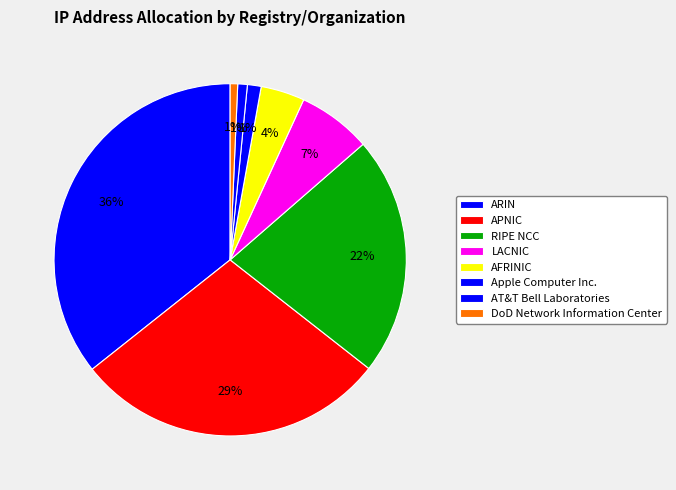

To the nearest percent, what is the difference between the largest and smallest slice percentages?

35%